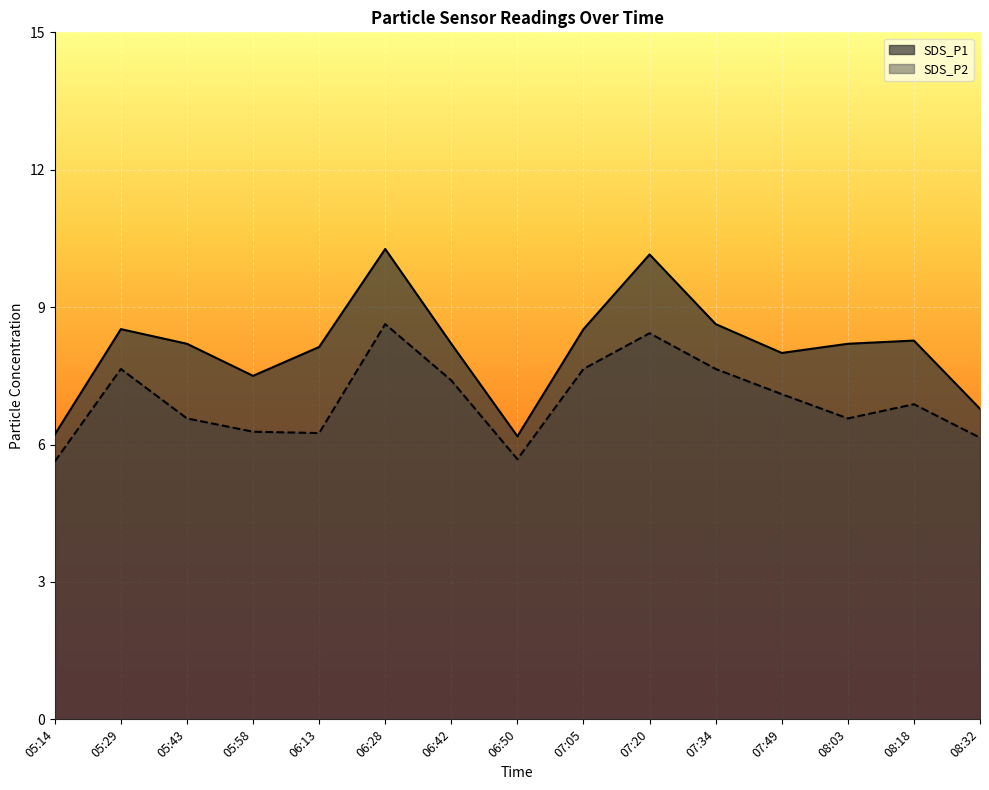

The SDS_P1 series shows 11.9 at 06:13. True or false?

False